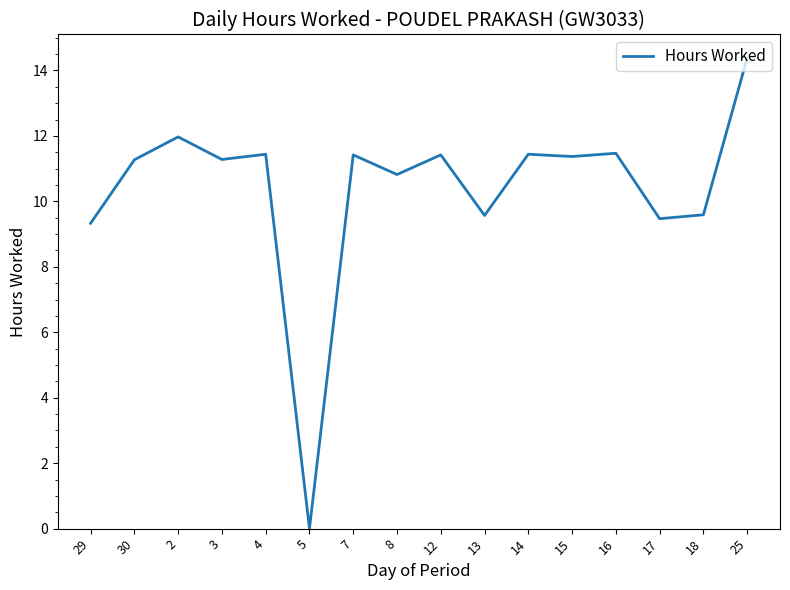

What position from the right is 4?

12